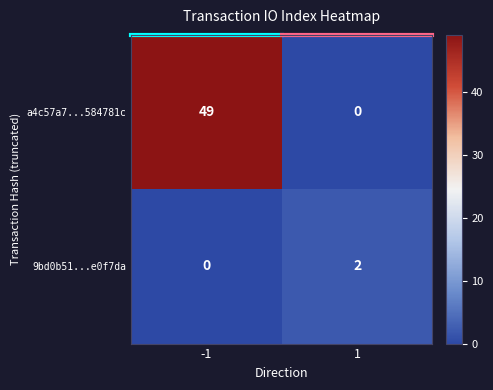

True or false: 9bd0b51...e0f7da has a value of 3 at 1.

False